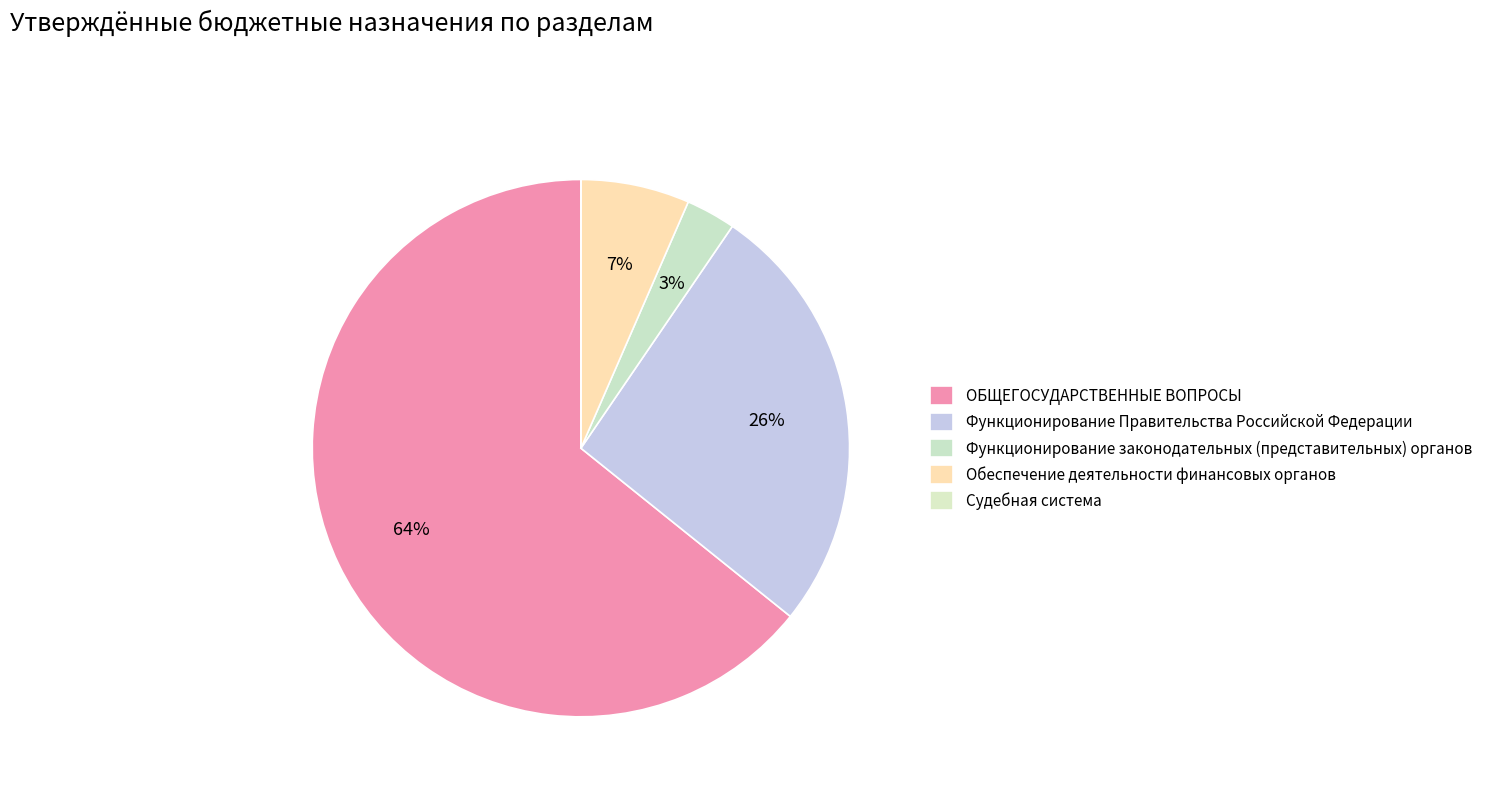

What is the change in value from Обеспечение деятельности финансовых органов to Судебная система?

-8308058.2